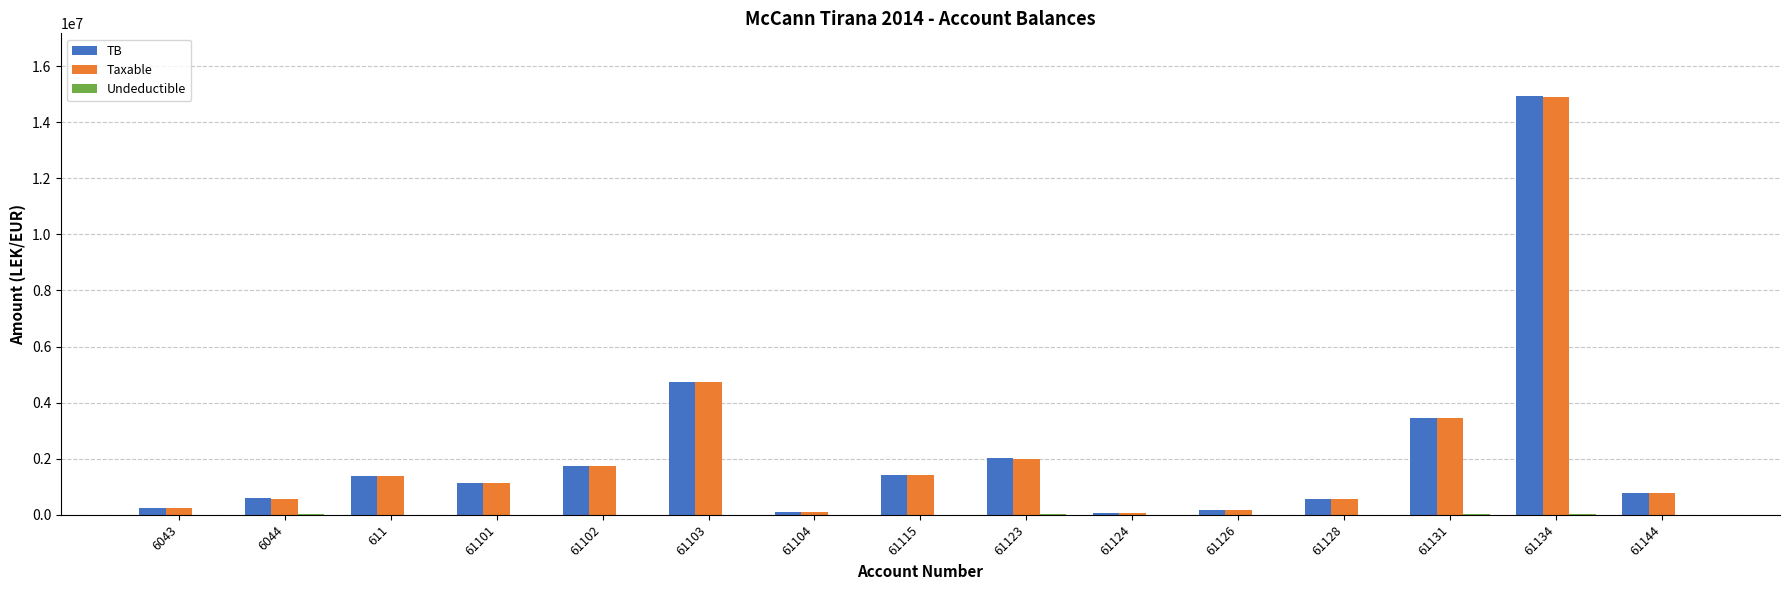

Are the bars grouped side by side (vs. stacked)?

Yes